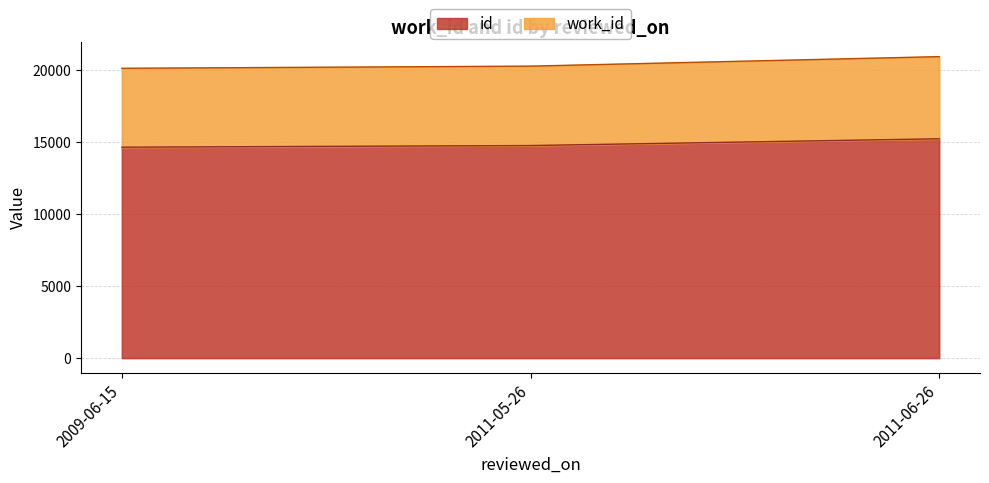

What is the value of the work_id point at the 2nd from the left?

20271